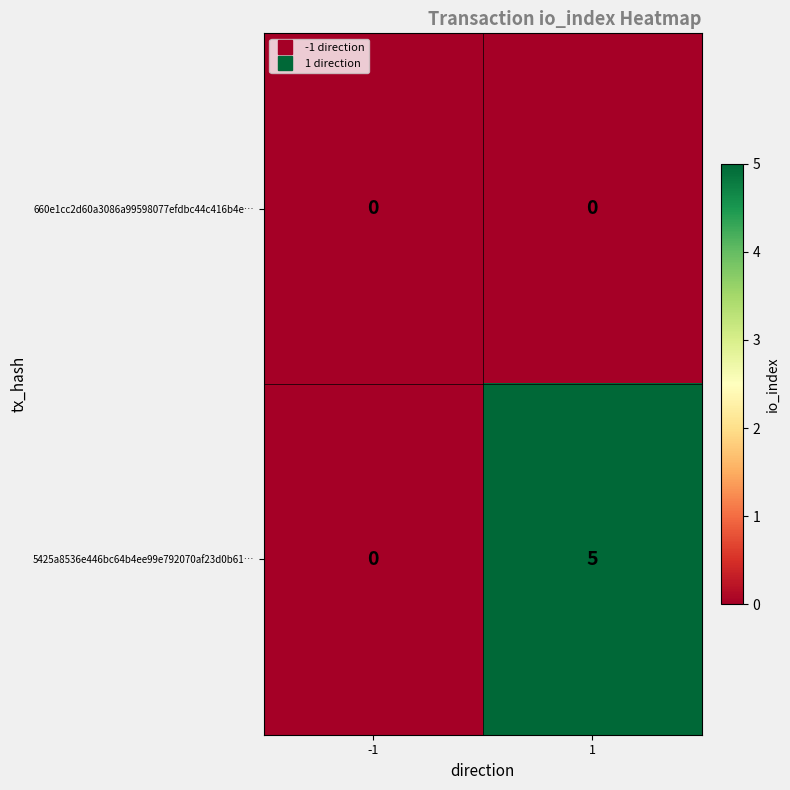

At which category does the chart reach its peak across all series?

1